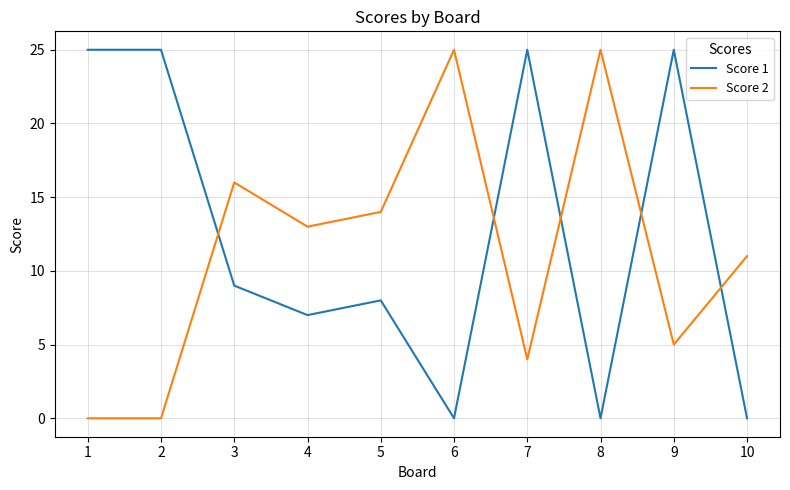

True or false: Score 1 and Score 2 intersect in this chart.

True